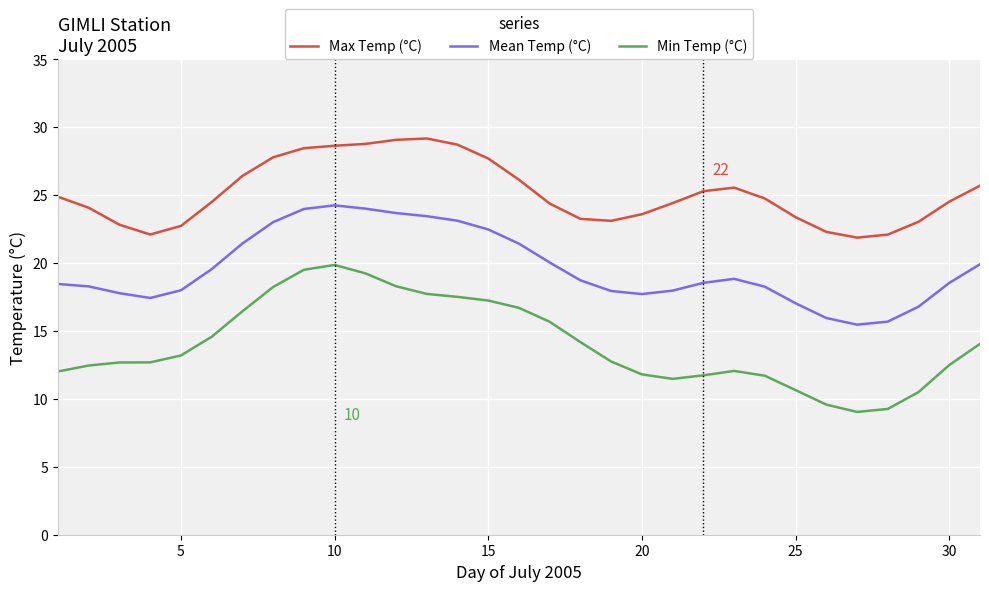

Which series has the largest total across all categories?

Max Temp (°C)